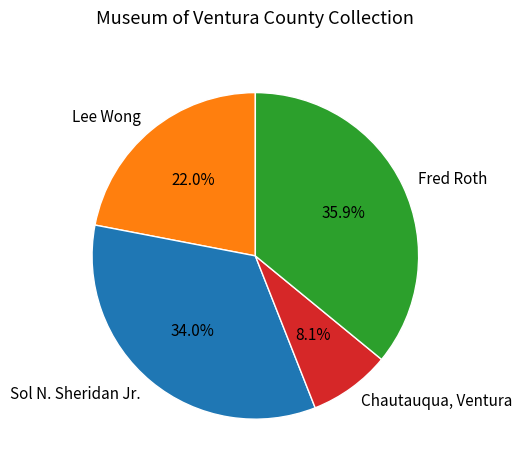

How much of the chart is everything except Fred Roth?

64.1%